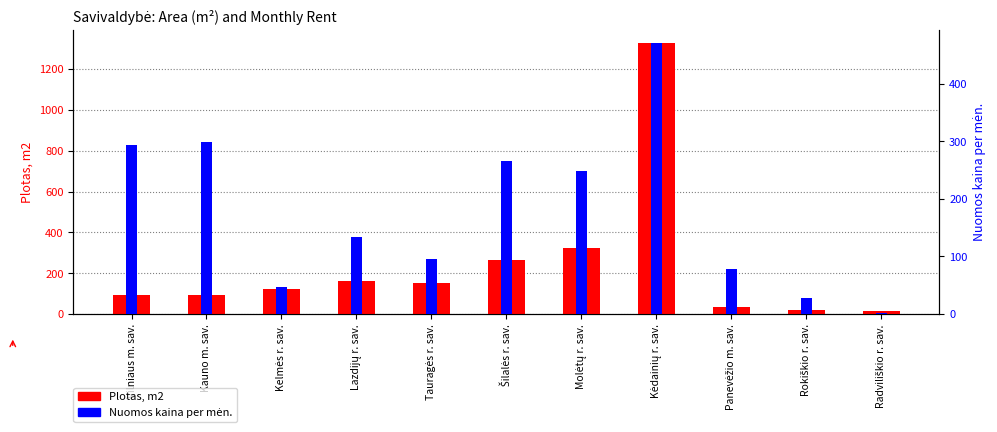

The value of Nuomos kaina per mėn. at Panevėžio m. sav. is 78.3. True or false?

True